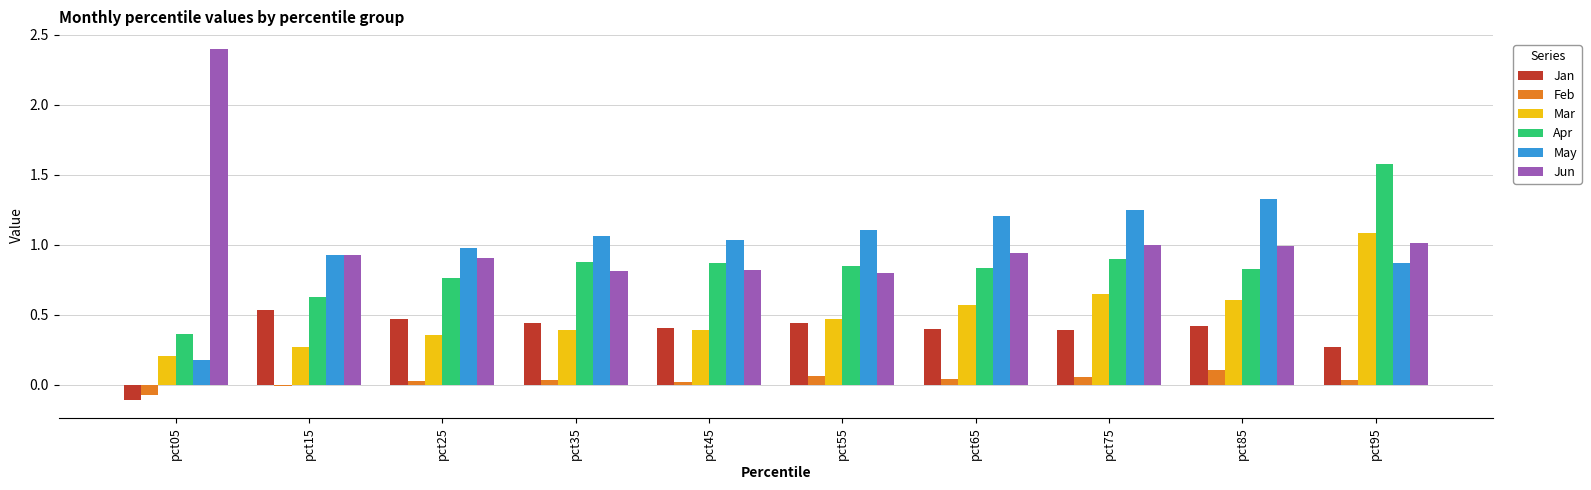

How many distinct data groups are displayed?

6